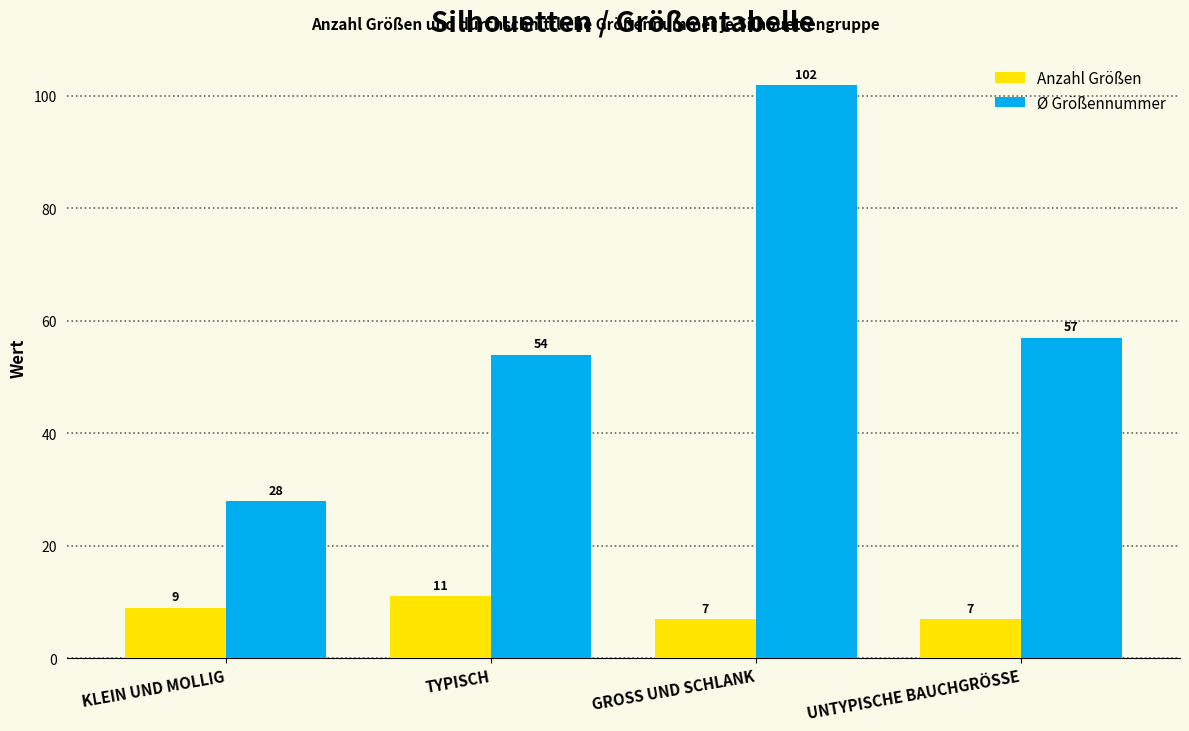

What is the value of the Anzahl Größen bar at the 4th from the left?

7